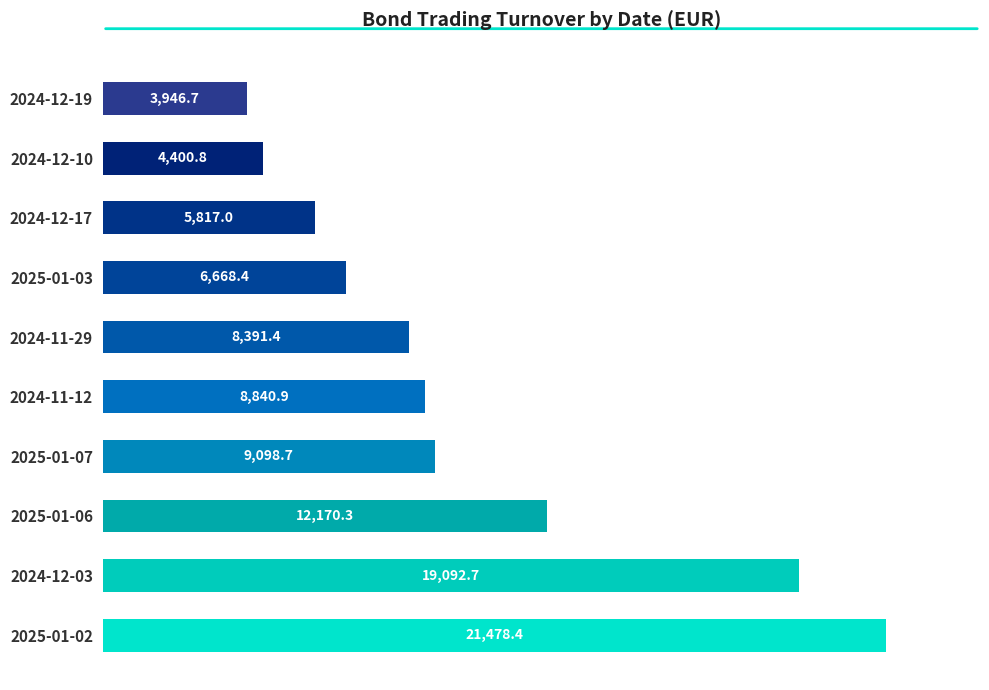

How many data points are less than 8840?

5